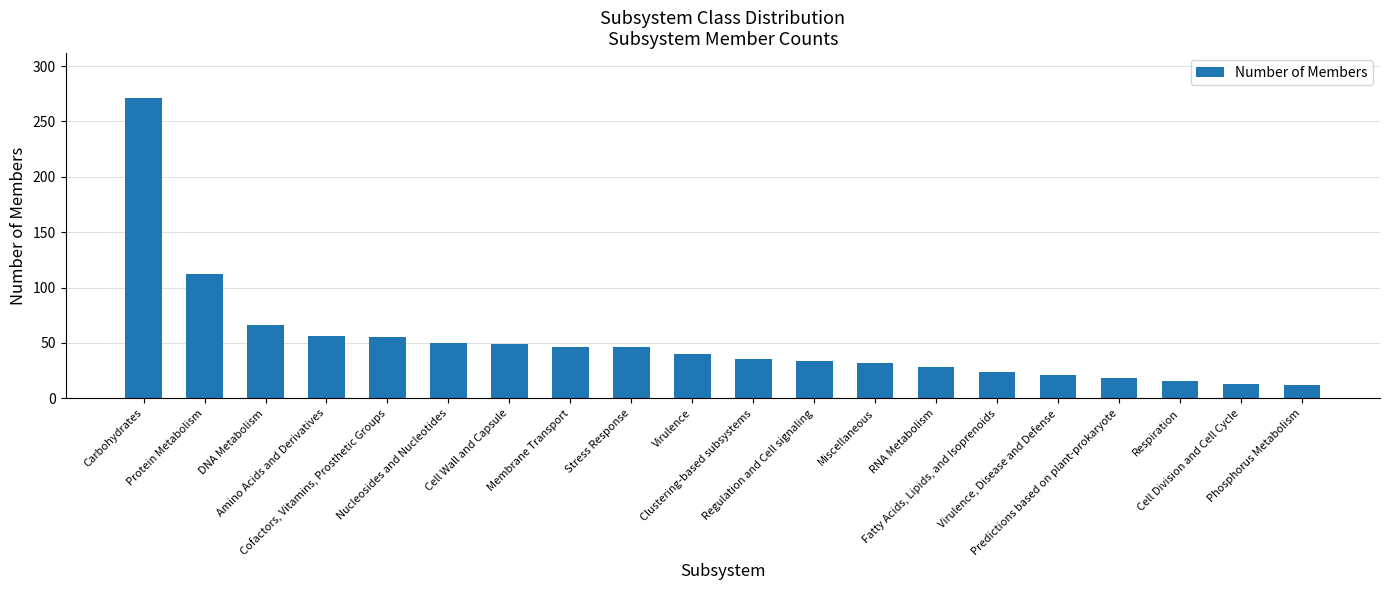

What is the sum of all values?

1025